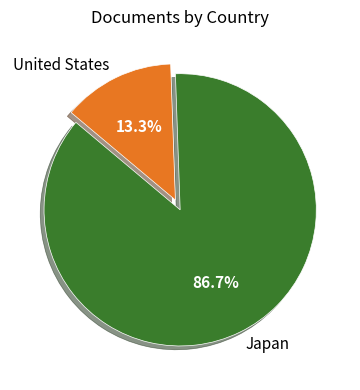

Is there a majority slice in this chart?

Yes